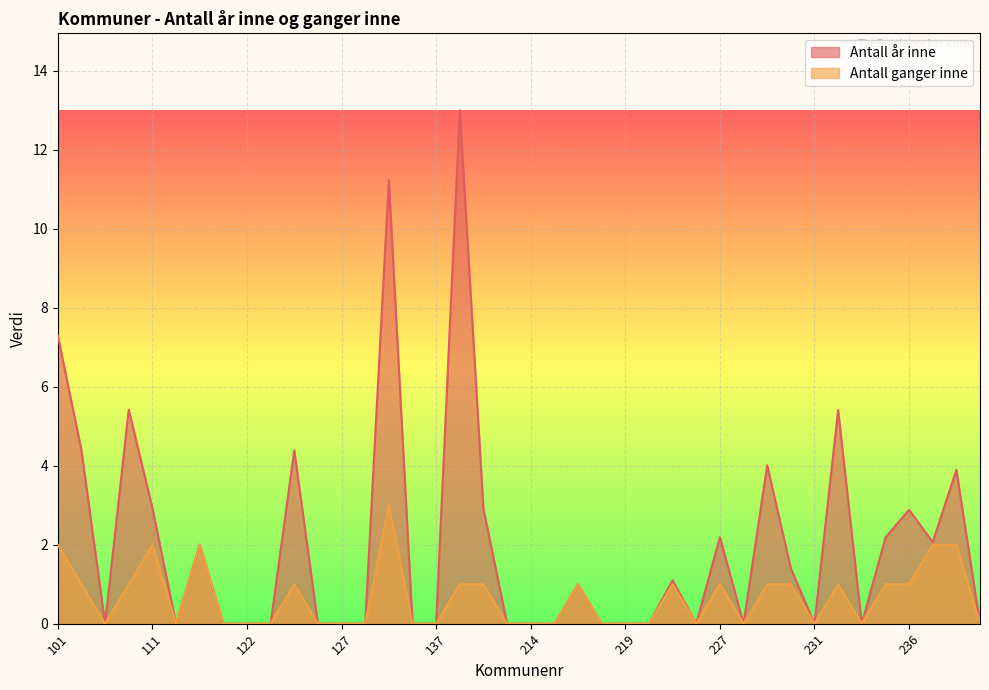

Rank the series by their maximum value, from highest to lowest.

Antall år inne, Antall ganger inne